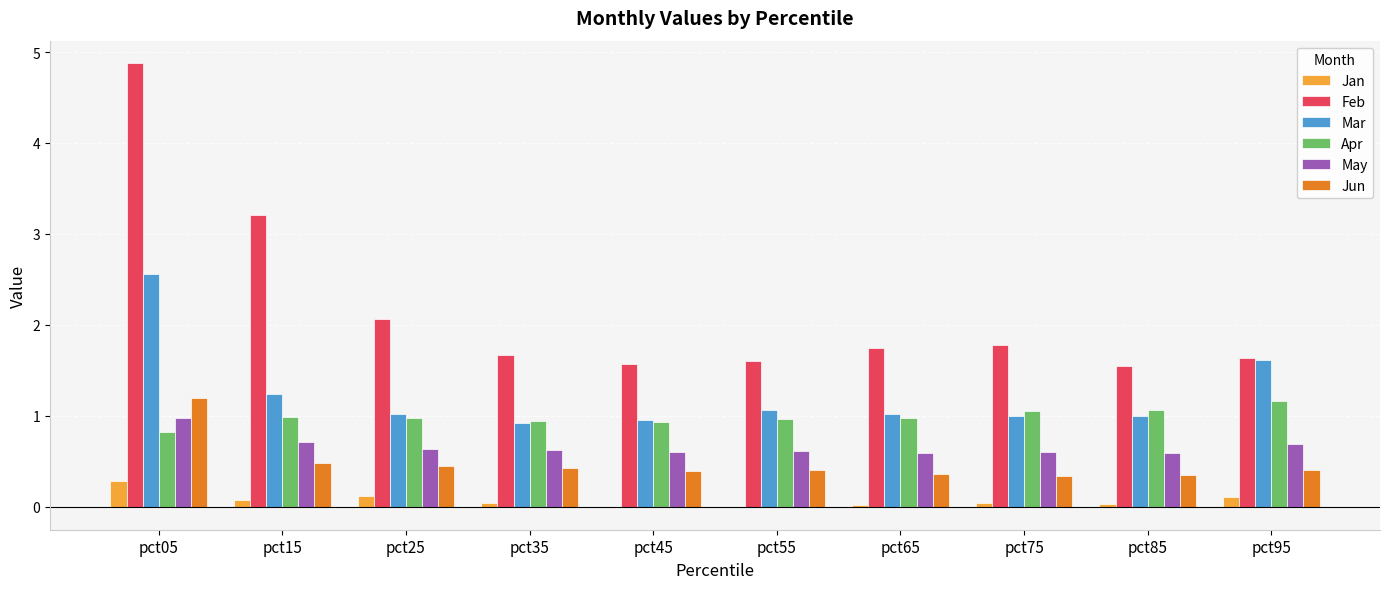

Where is Feb nearest to the value 3?

pct15